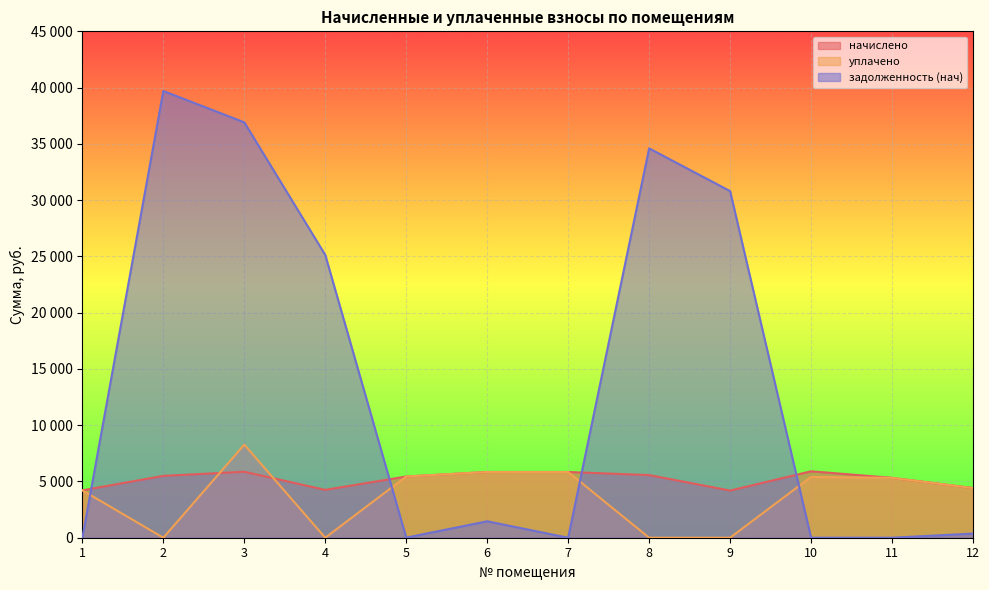

What is the difference between the maximum and minimum values in the задолженность (нач) series?

39697.9